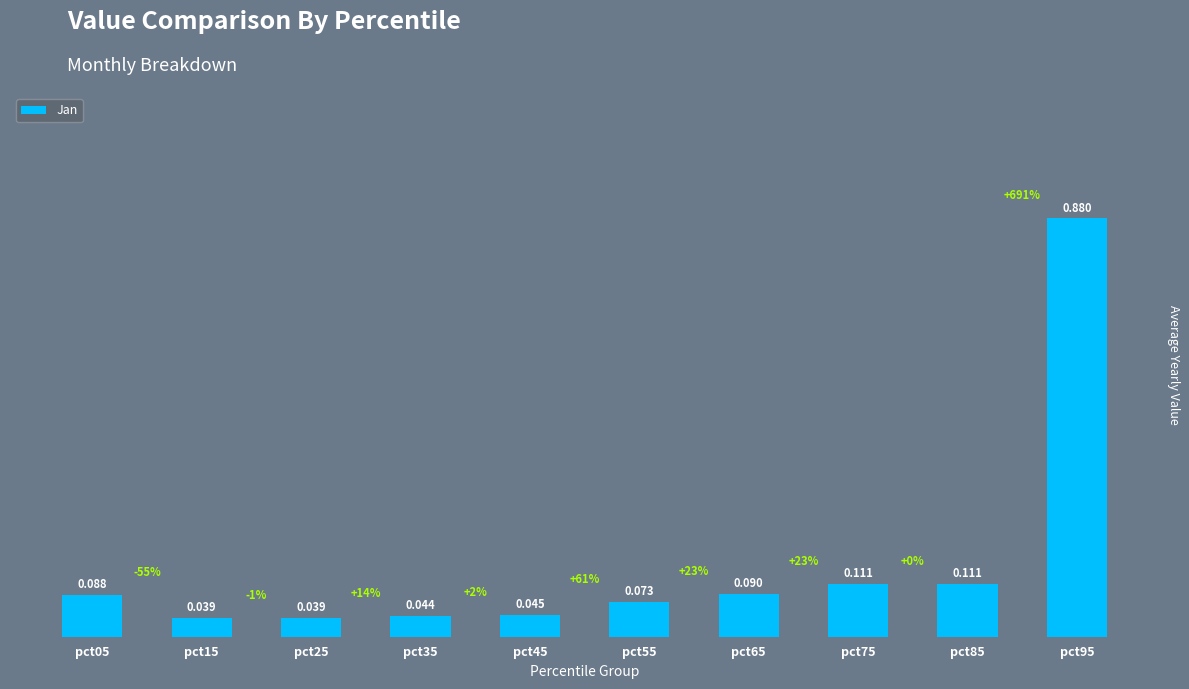

Reading left to right, extract all data points from this chart.

pct05=0.1	pct15=0.0	pct25=0.0	pct35=0.0	pct45=0.0	pct55=0.1	pct65=0.1	pct75=0.1	pct85=0.1	pct95=0.9